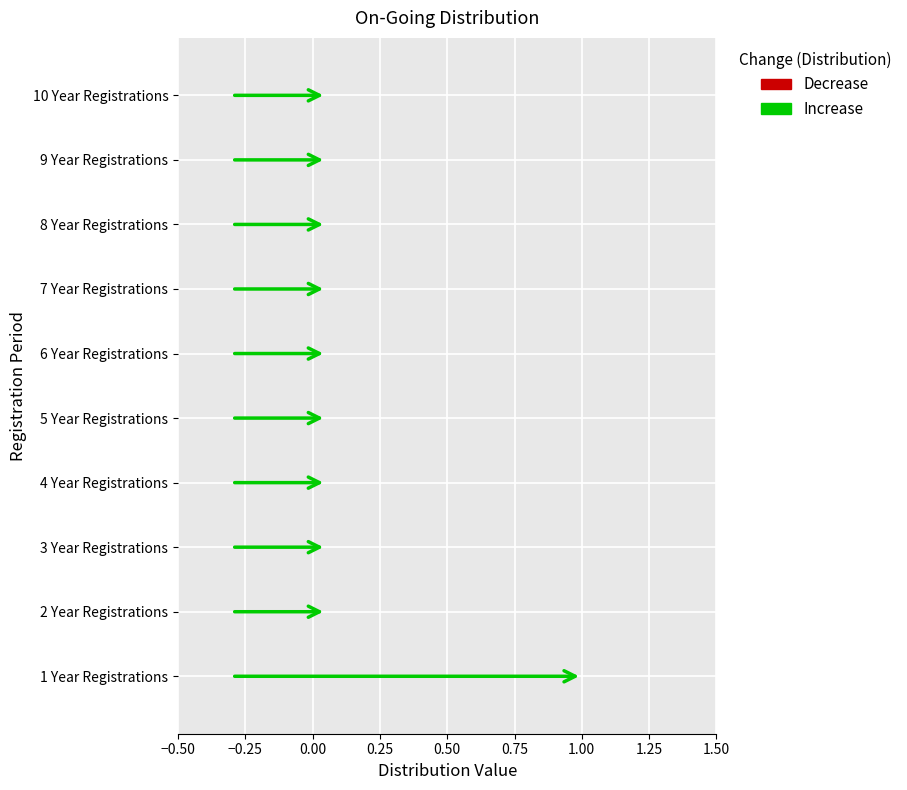

How many bars are there in total?

10